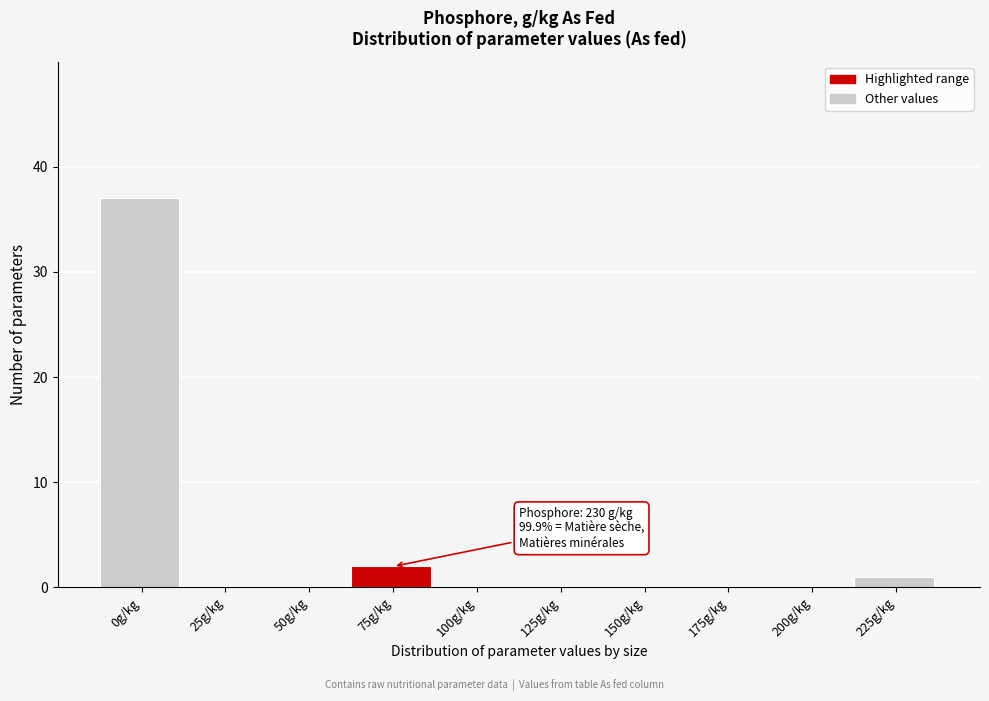

Reading right to left, list all the values displayed in this chart.

225g/kg=1	200g/kg=0	175g/kg=0	150g/kg=0	125g/kg=0	100g/kg=0	75g/kg=2	50g/kg=0	25g/kg=0	0g/kg=37